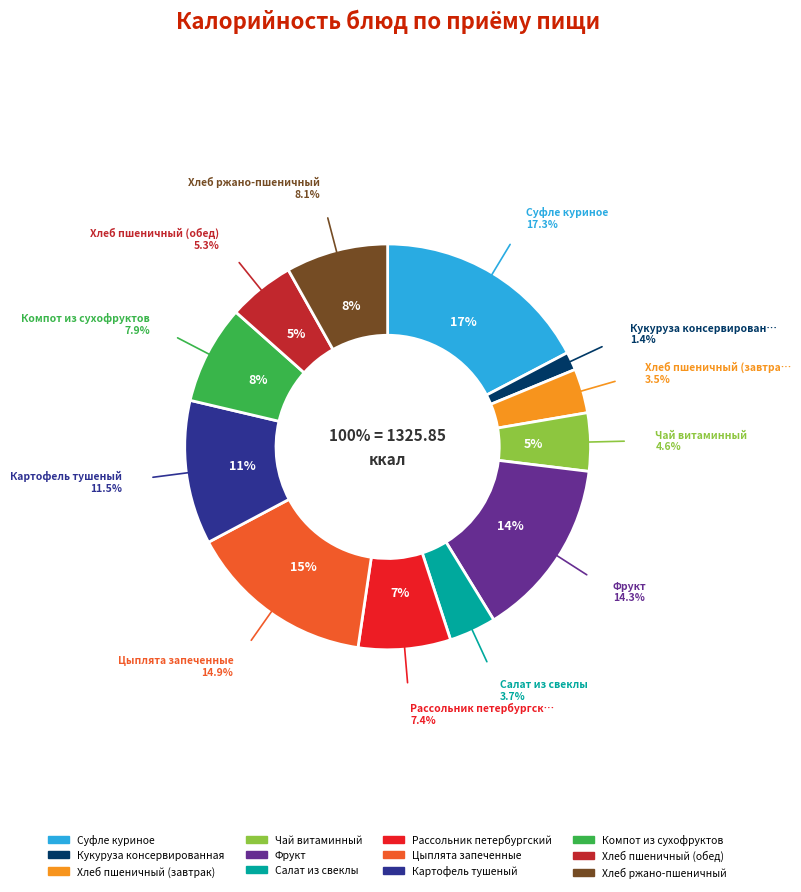

Is Картофель тушеный the majority of the pie?

No